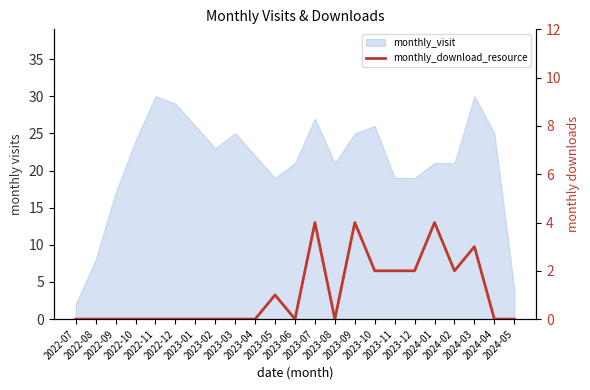

True or false: the data shows 0 at 2022-07.

True